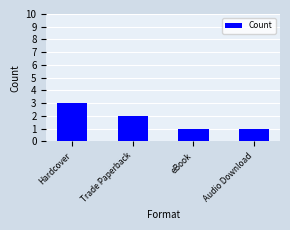

Reading left to right, transcribe all the data shown in this chart.

3	2	1	1